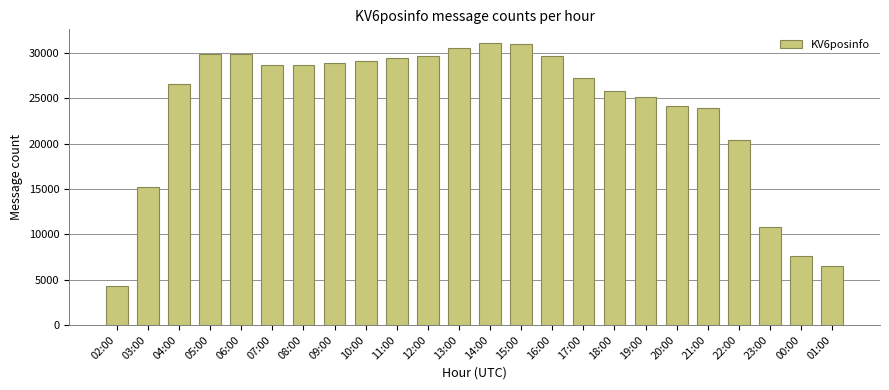

What is the label of the 14th bar from the right?

12:00